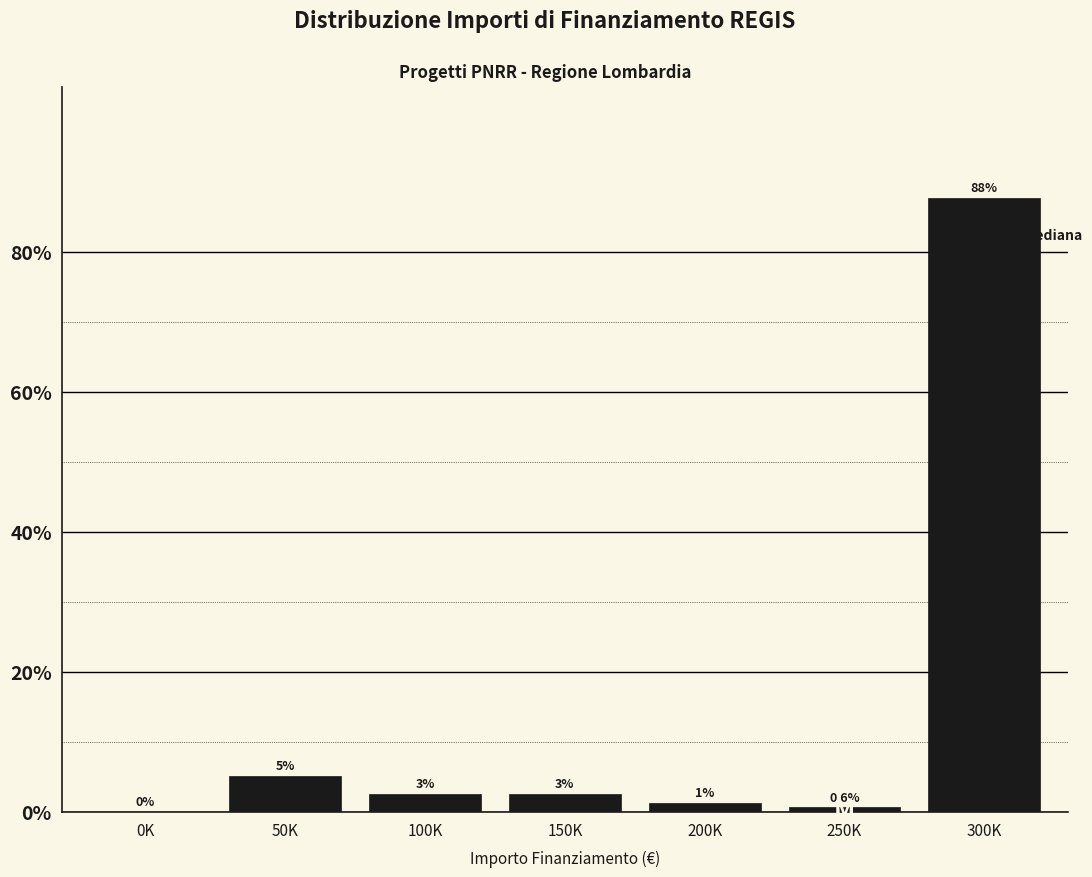

Are the bars horizontal?

No